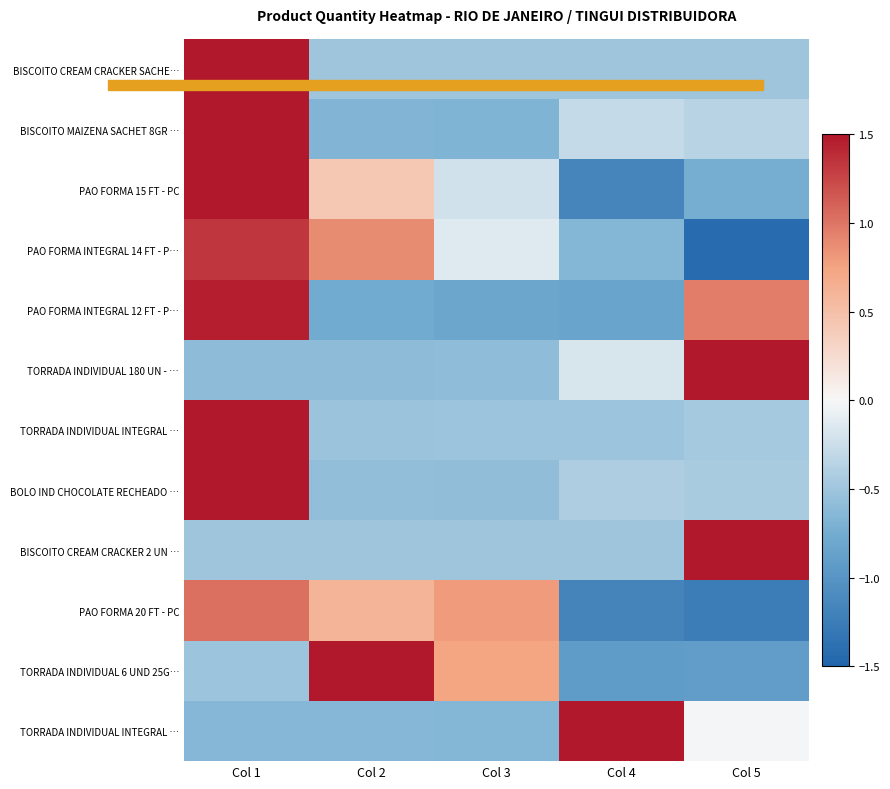

What is the smallest value displayed?

-1.4